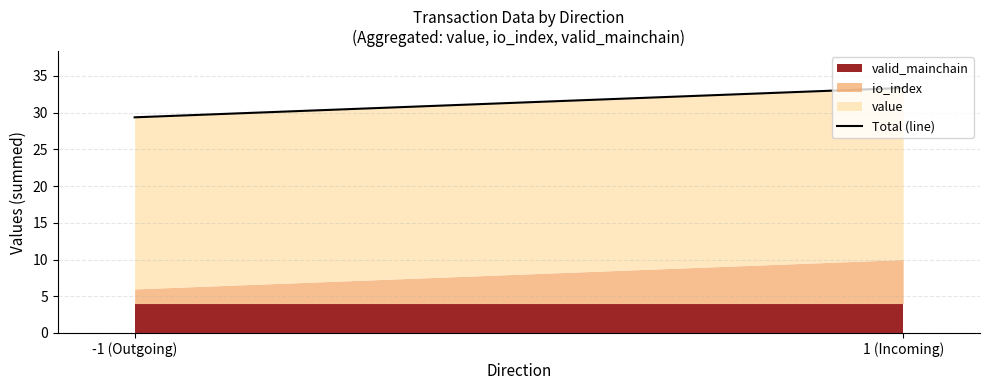

What is the change in value from -1 (Outgoing) to 1 (Incoming)?

+4.0